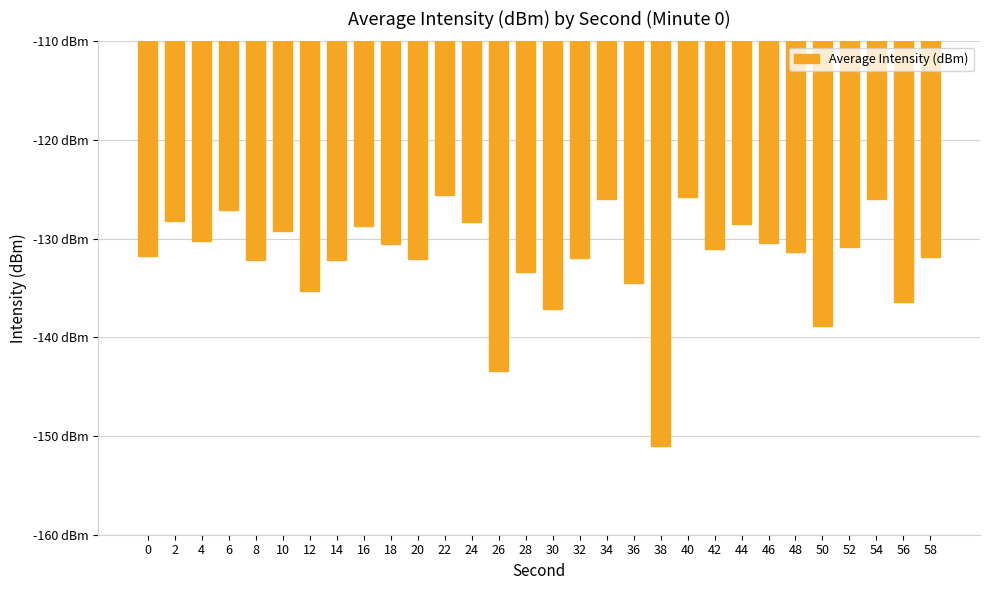

What is the minimum value shown in the chart?

-151.0